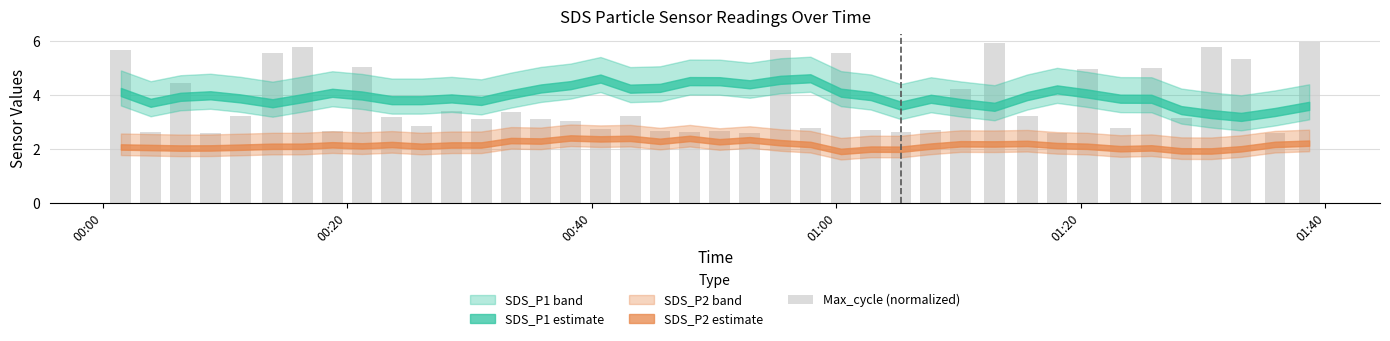

What is the sum of all values?

149.6